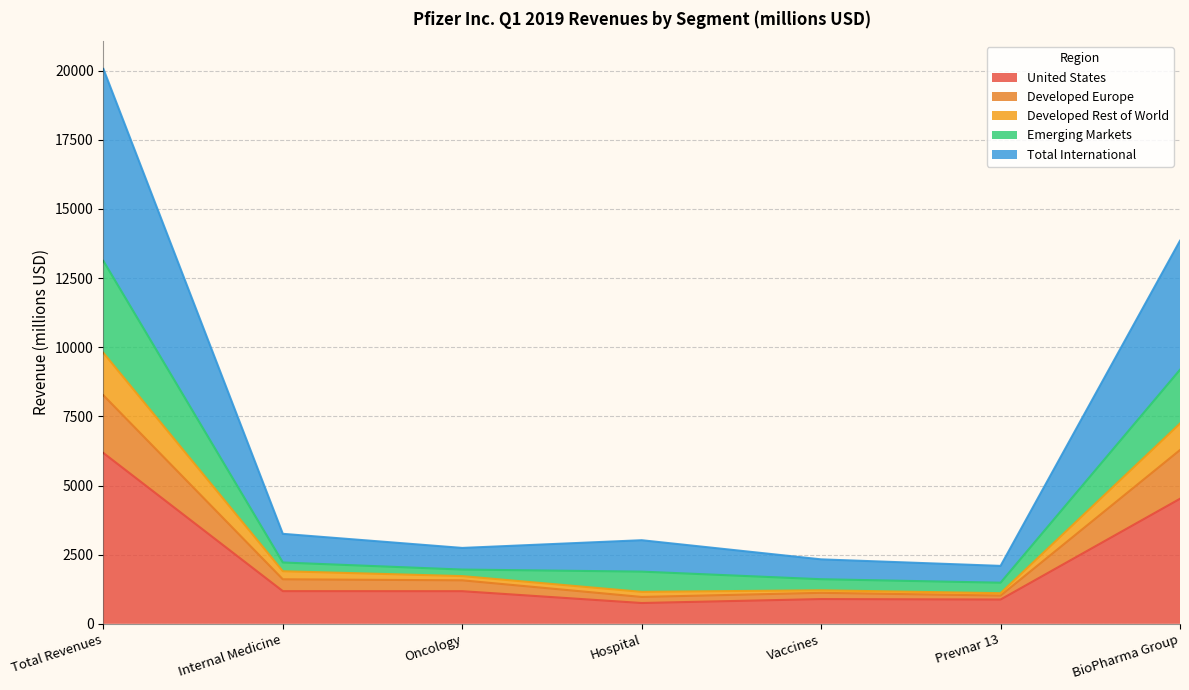

How many data points does each series have?

7